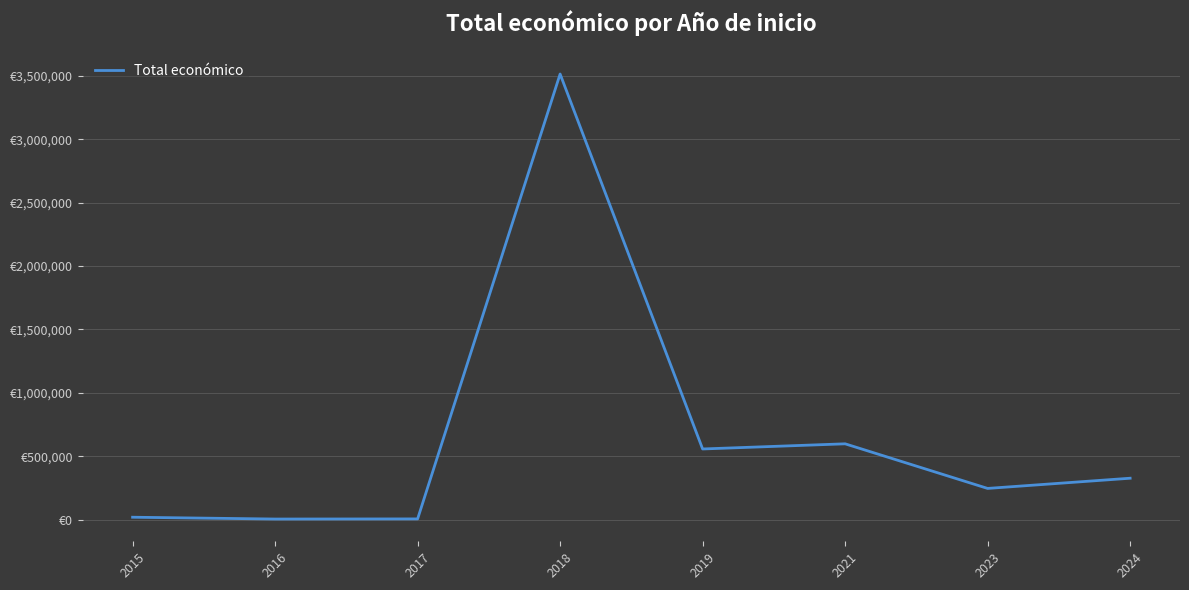

Is this an area chart (filled region under the line)?

No